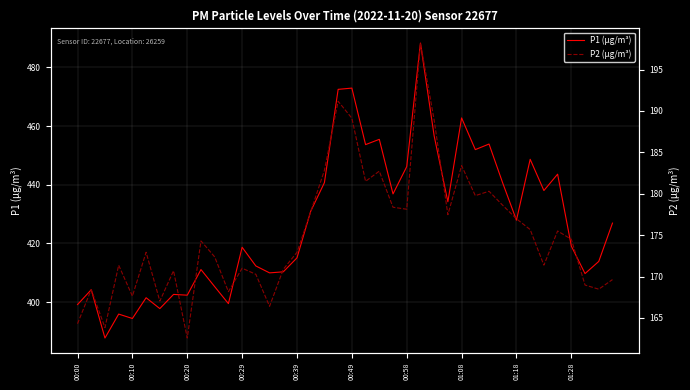

The value of P1 (µg/m³) at 00:20 is 402.4. True or false?

True